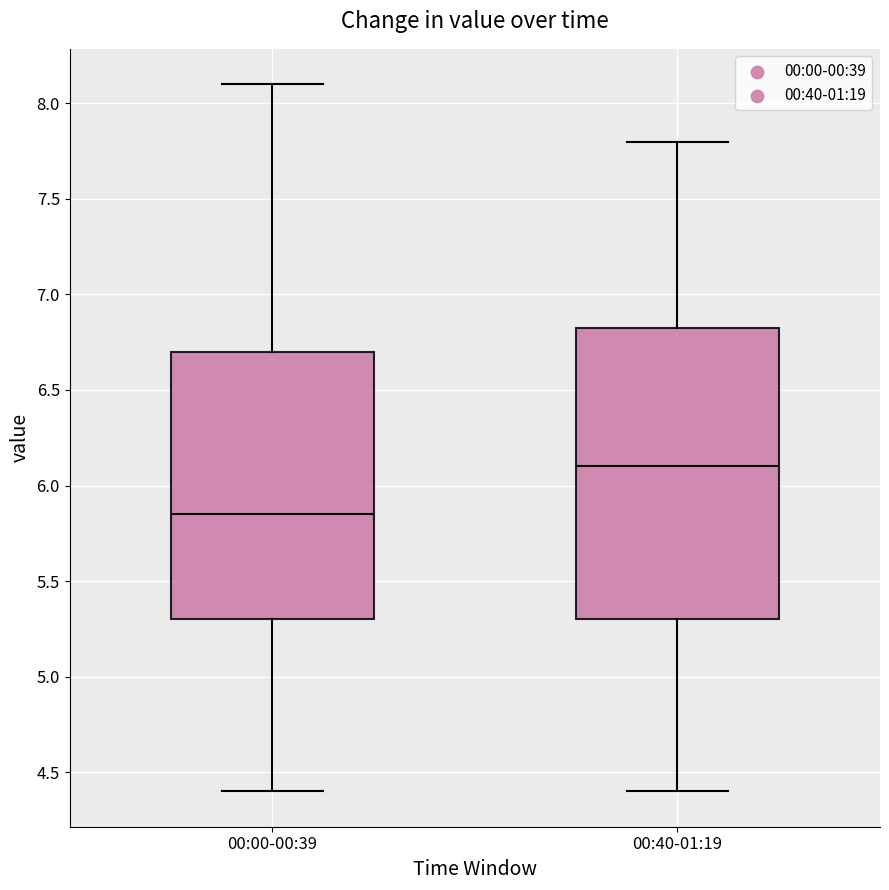

Comparing the boxes themselves (not the whiskers), which one is the tallest?

00:40-01:19